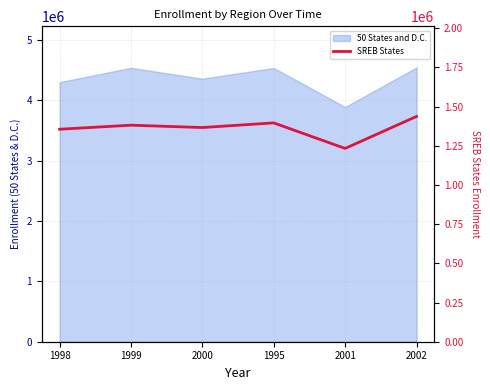

Reading left to right, extract all data points from this chart.

1998=1355501	1999=1381351	2000=1366396	1995=1396029	2001=1233069	2002=1437144